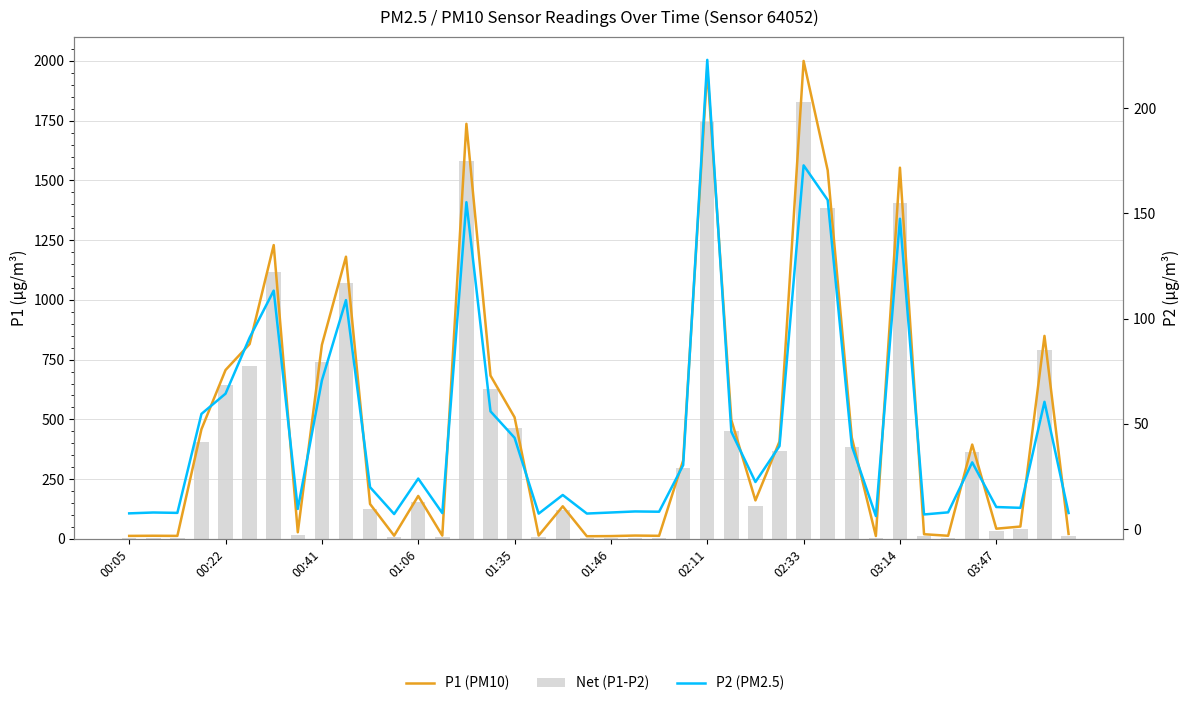

At how many categories does at least one series exceed 157?

21